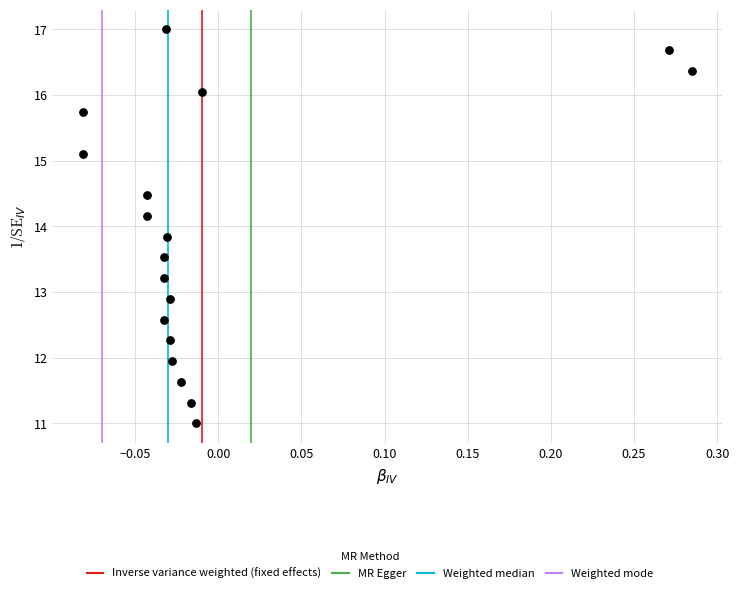

What is the range of Y values (max minus min)?

6.0